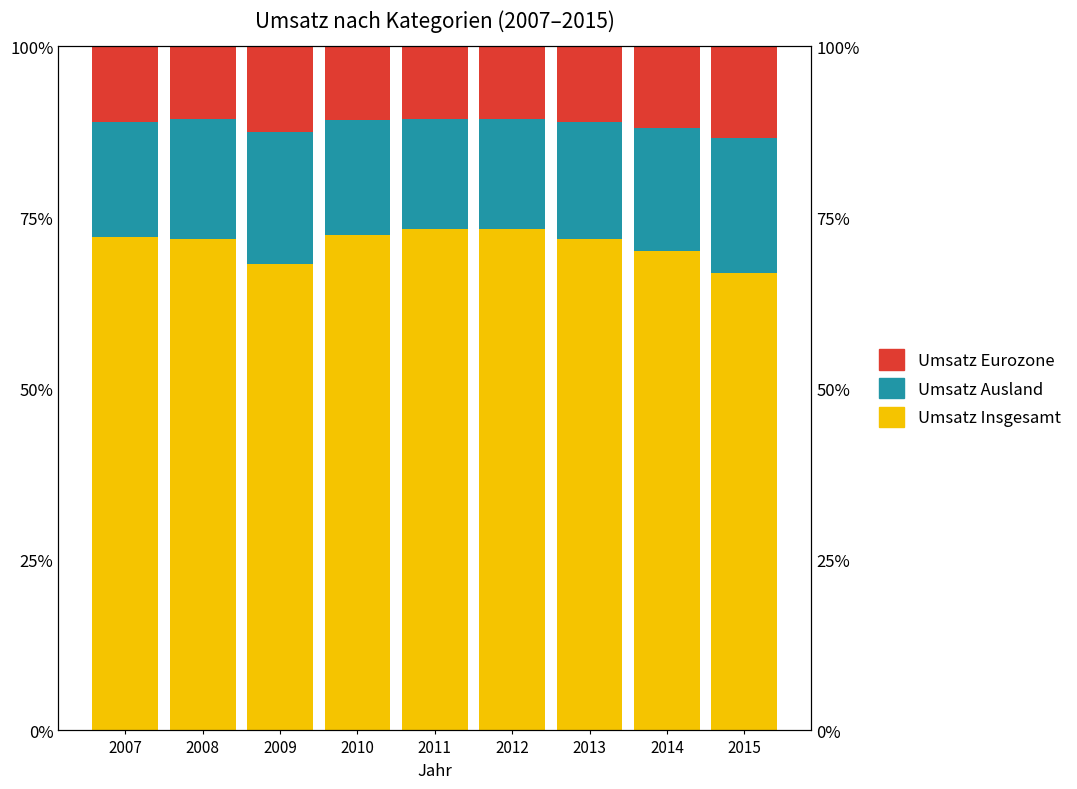

How many bars are there in total?

27